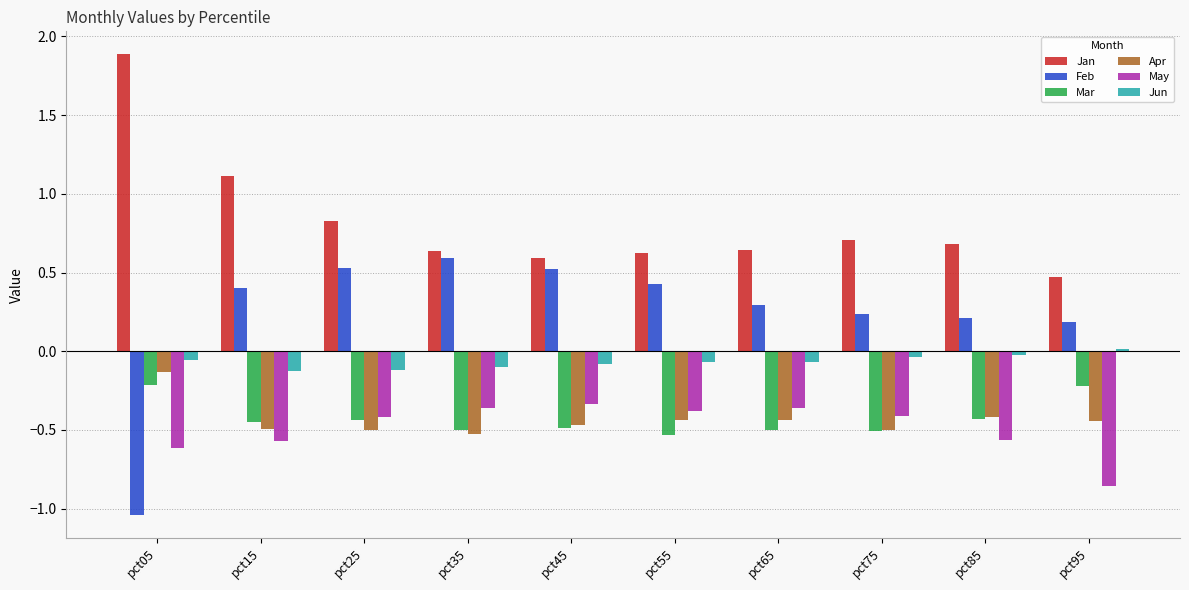

How many bars are there in each group?

6